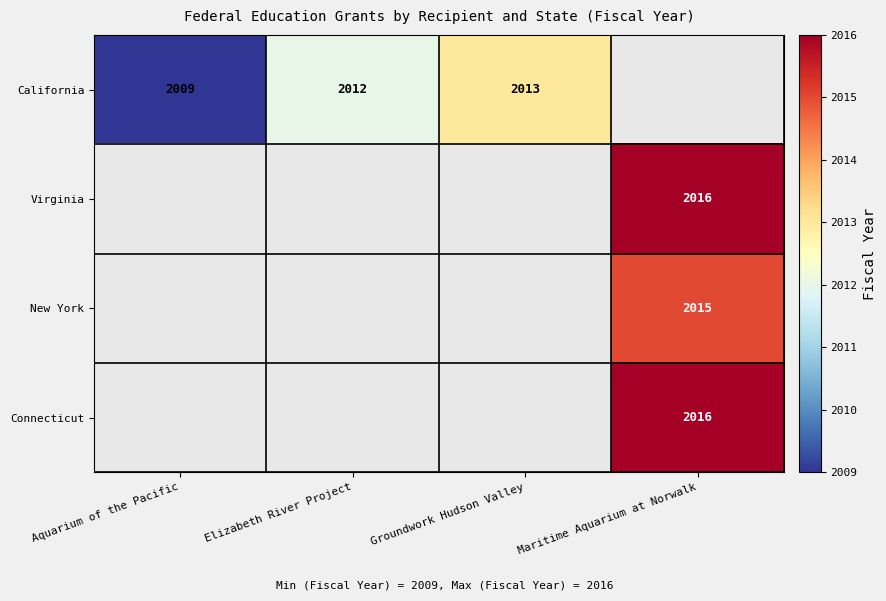

At how many categories does at least one series exceed 1309?

4